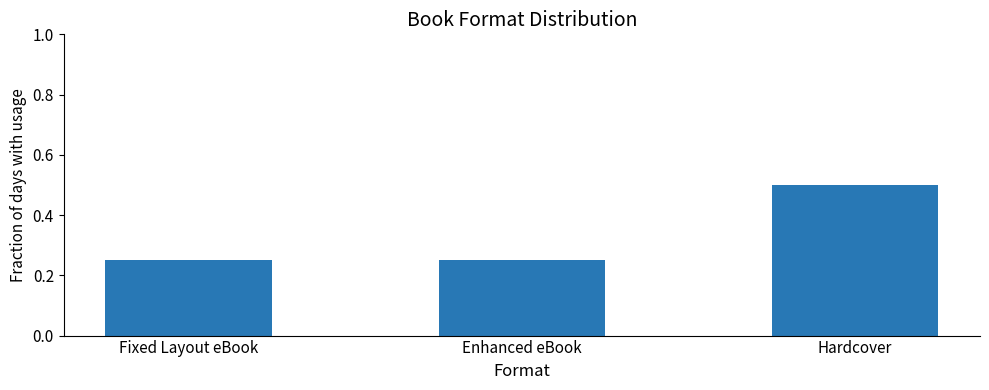

What is the maximum value shown in the chart?

0.5